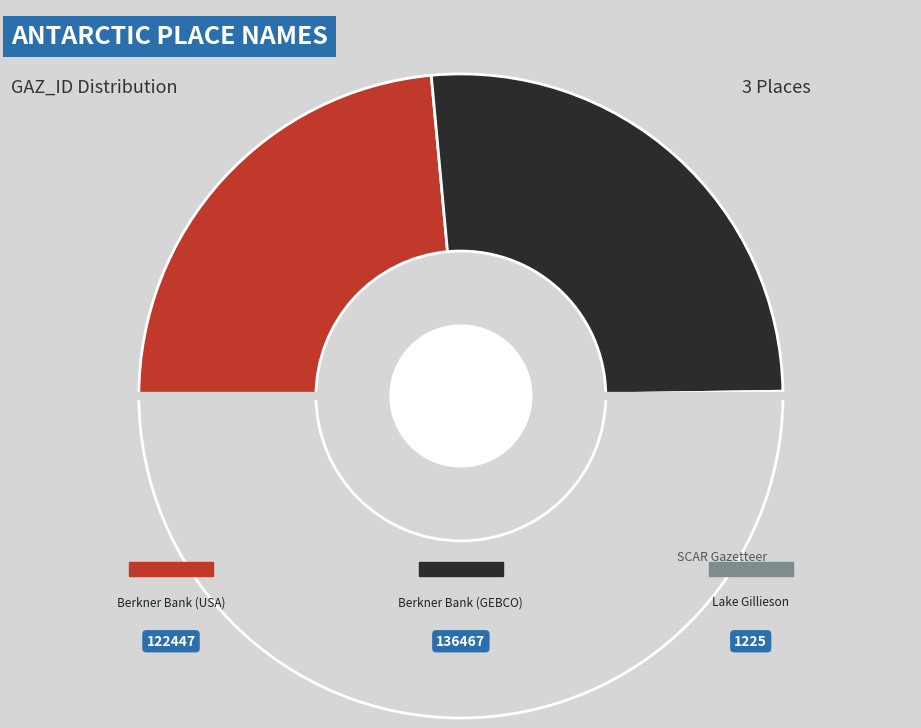

Which category has the smallest portion of the pie?

Lake Gillieson